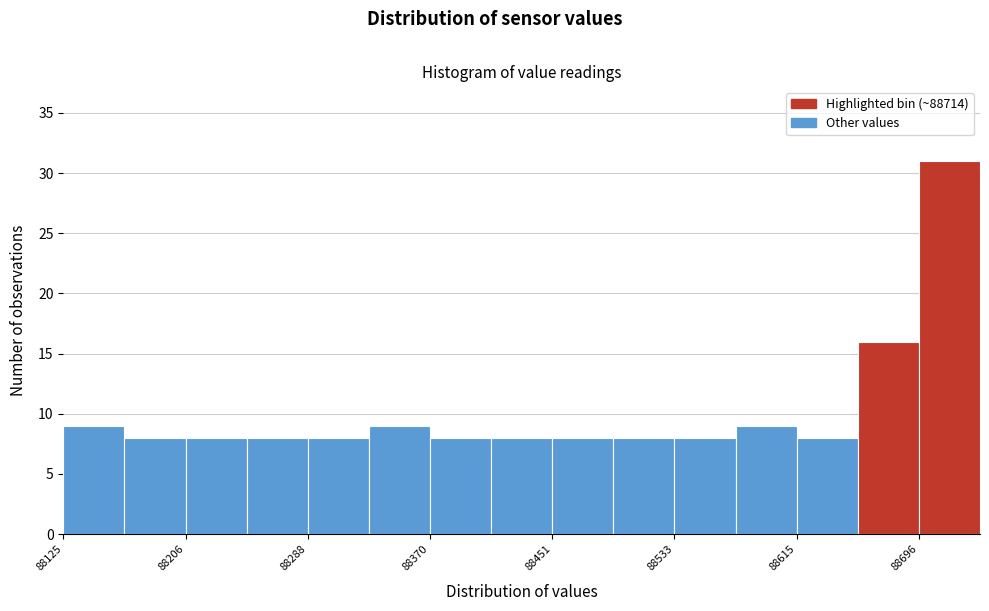

Which range on the x-axis has the tallest bar?

88700 to 88740